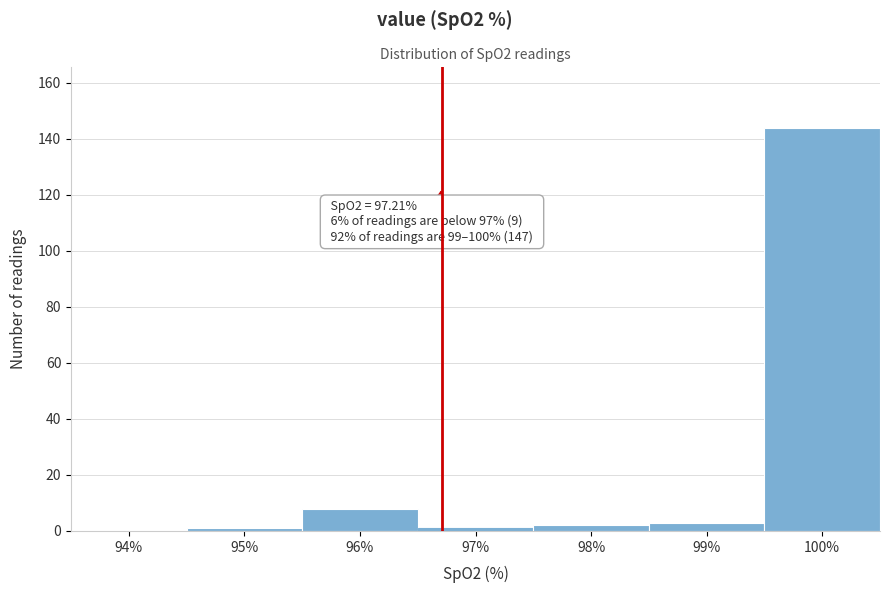

Reading left to right, list all the values displayed in this chart.

94%=0	95%=1	96%=8	97%=1	98%=2	99%=3	100%=144